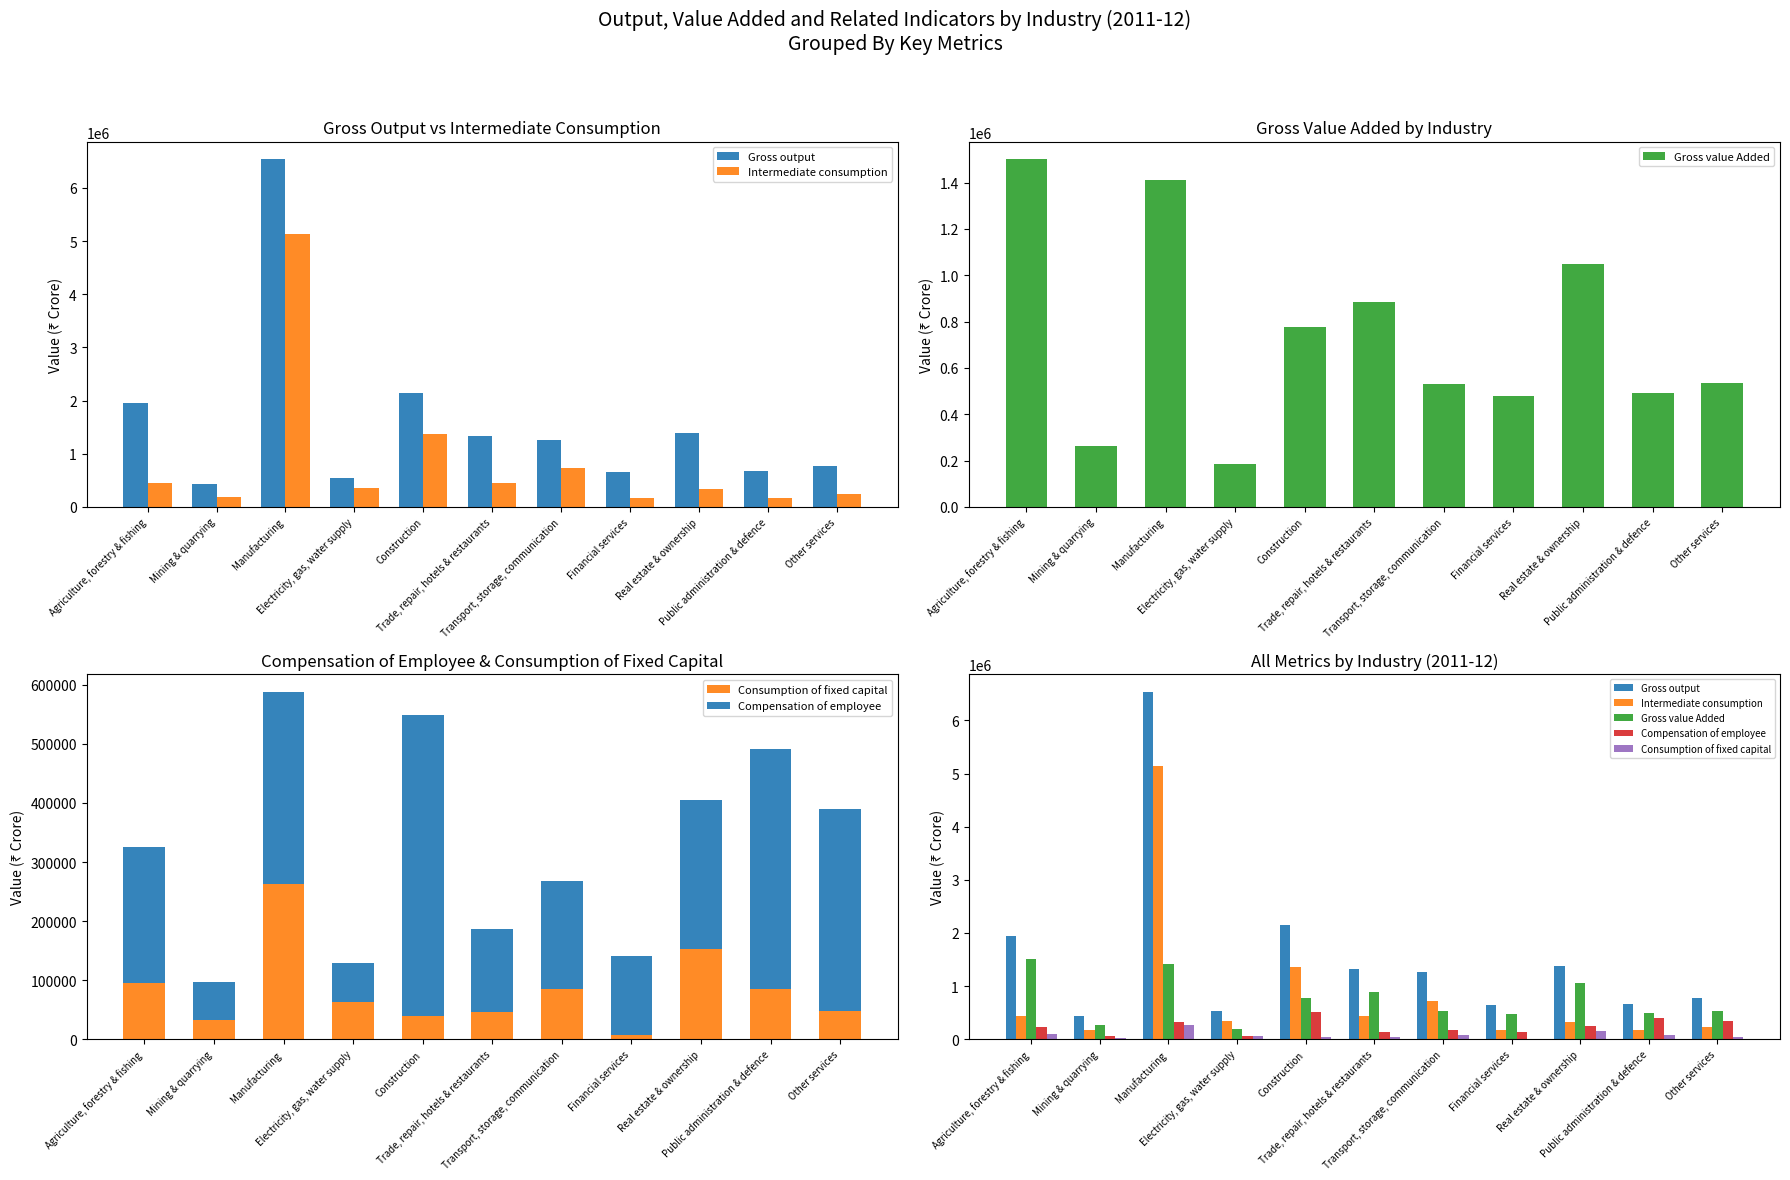

Between Real estate & ownership and Other services, which is larger?

Real estate & ownership